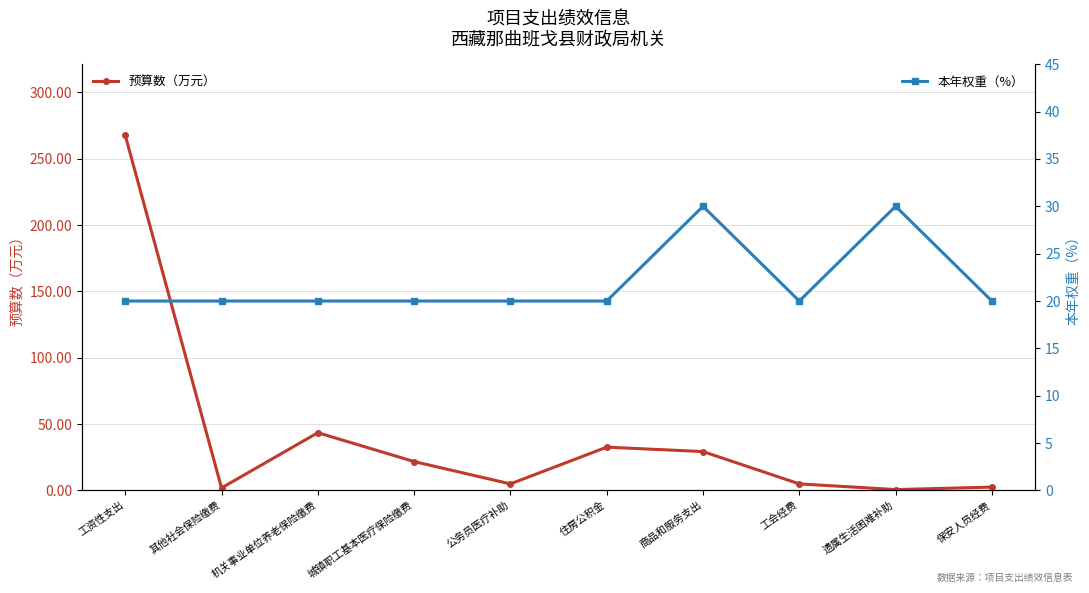

What is the sum of all 本年权重（%） values?

220